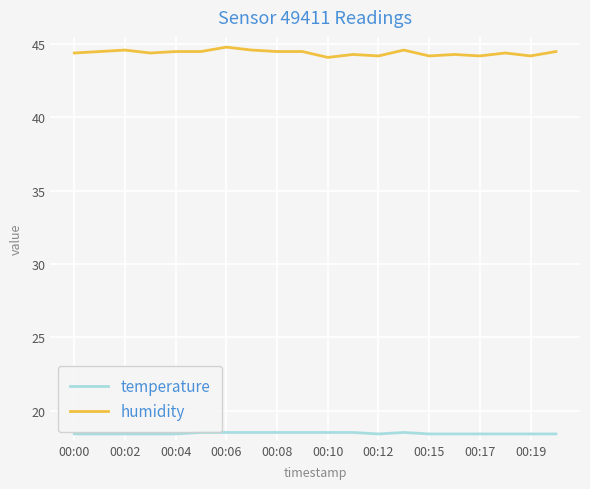

True or false: temperature and humidity intersect in this chart.

False